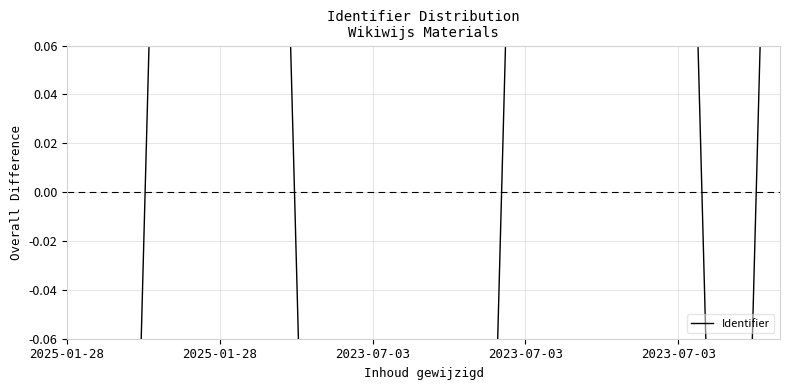

Reading left to right, extract all data points from this chart.

-0.4	-0.4	0.4	0.4	0.4	-0.4	-0.4	-0.4	-0.4	0.4	0.4	0.4	0.4	-0.4	0.4